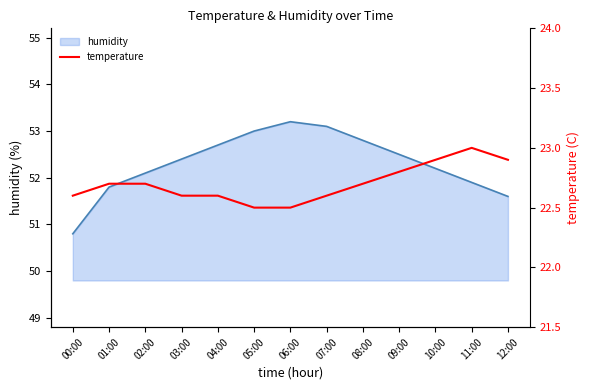

How many lines are shown in the chart?

1